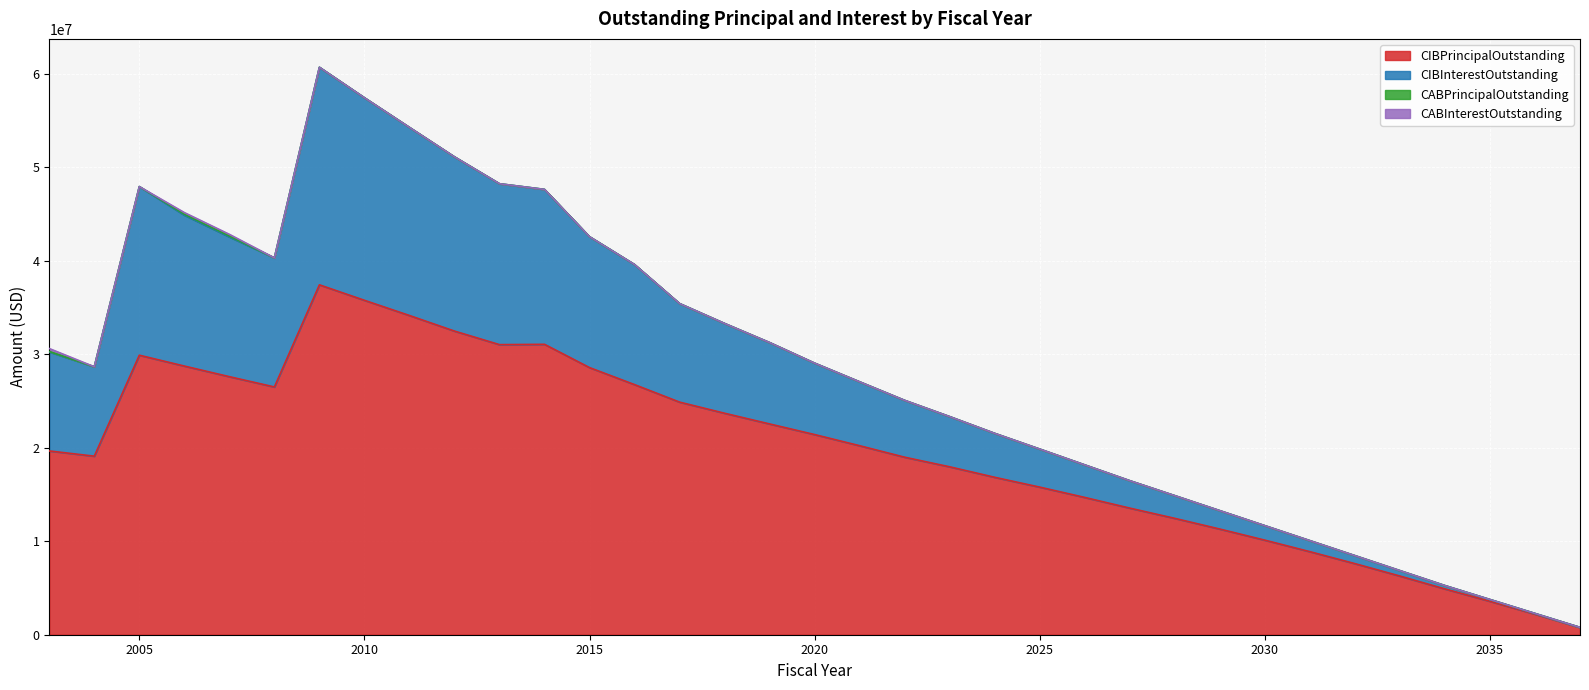

What is the difference between the maximum and minimum values in the CIBPrincipalOutstanding series?

36640000.0